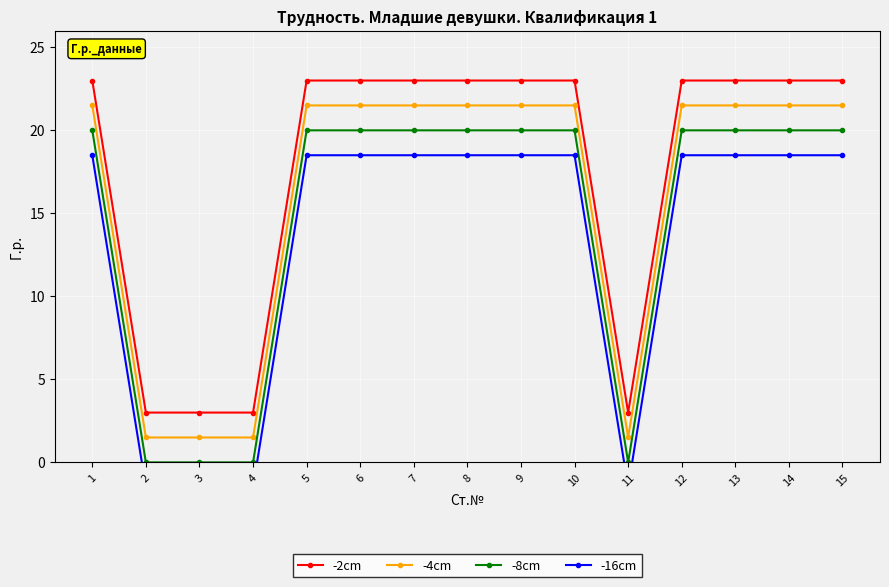

True or false: -8cm has more than 2 interior local peaks.

False